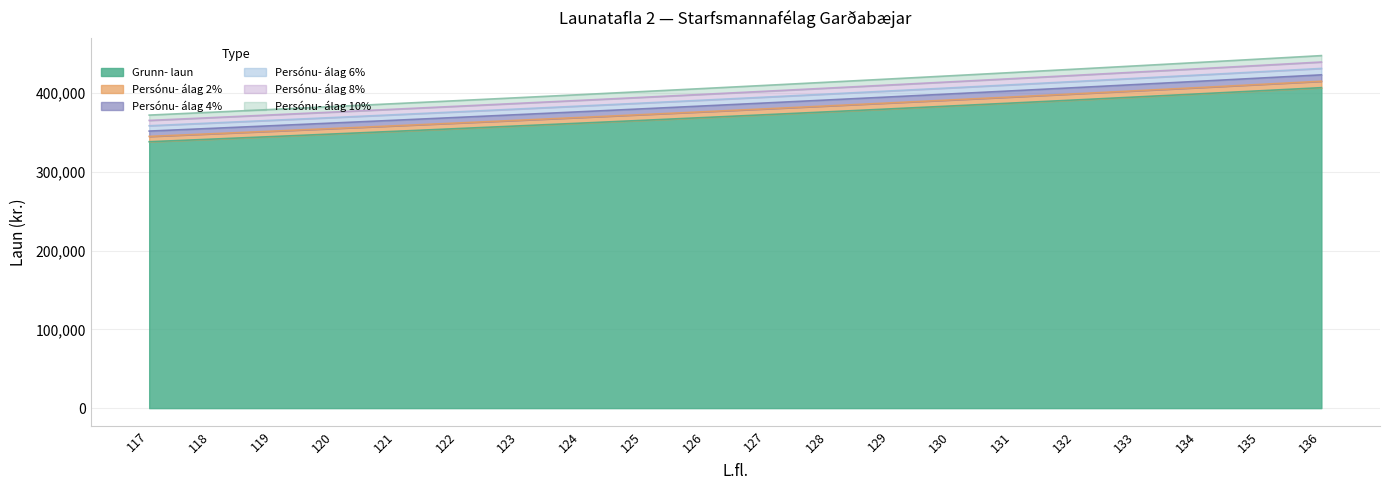

What is the sum of all Persónu- álag 6% values?

7870176